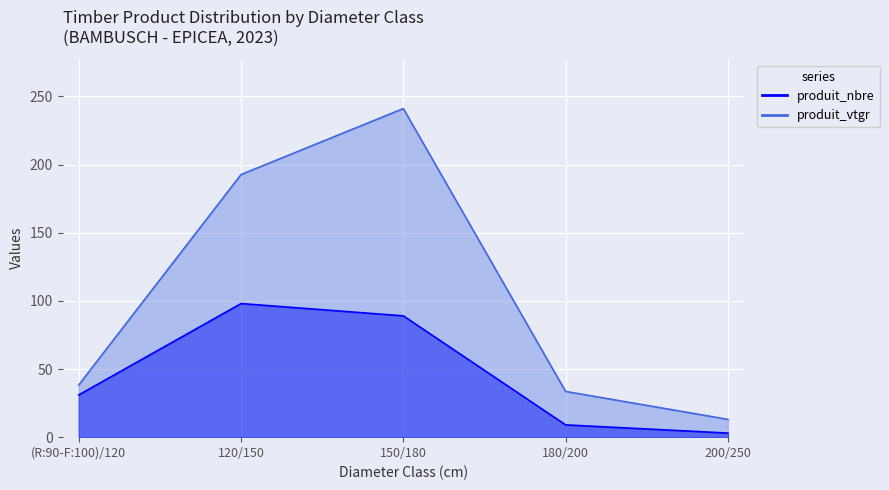

At which category is the sum across all series the highest?

150/180